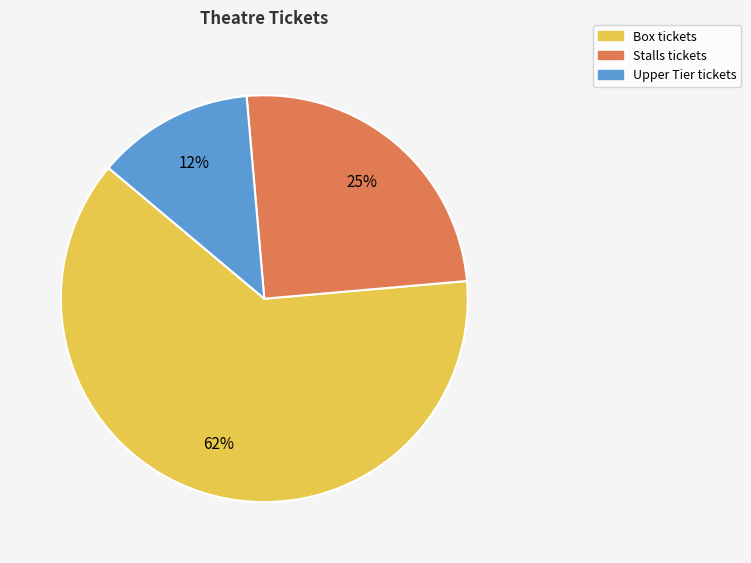

Approximately how many times larger is the value at Stalls tickets compared to Box tickets?

0.4